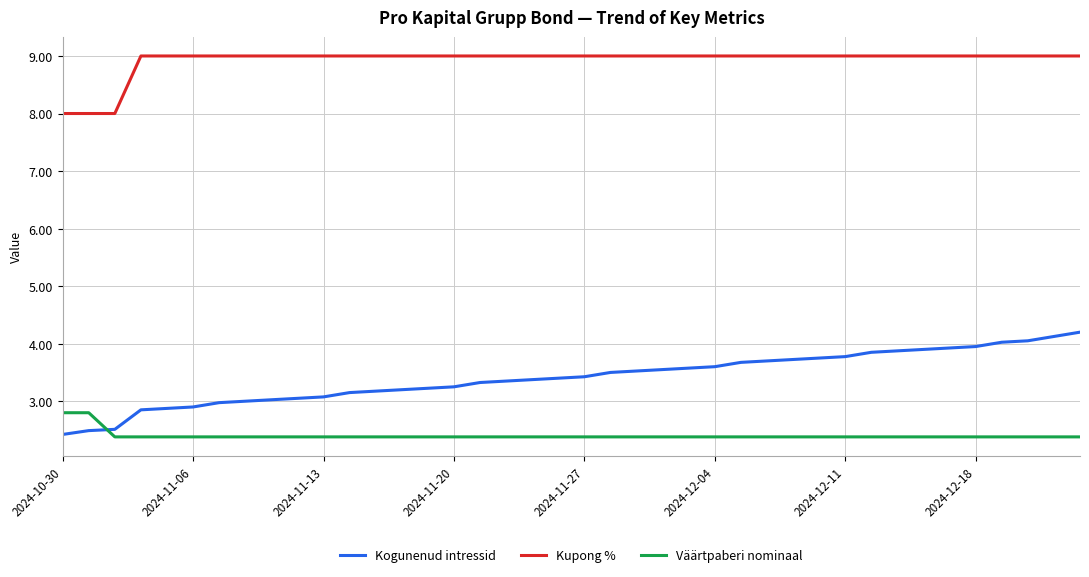

List the series in order of their peak value, lowest first.

Väärtpaberi nominaal, Kogunenud intressid, Kupong %